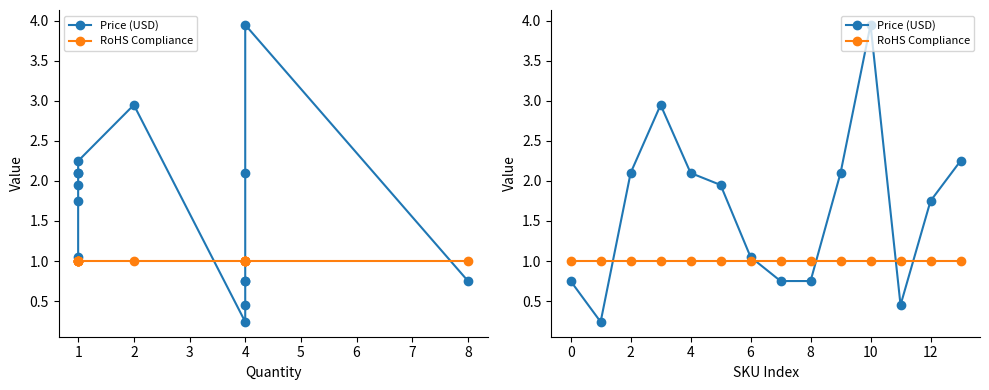

How many series are shown in this chart?

2